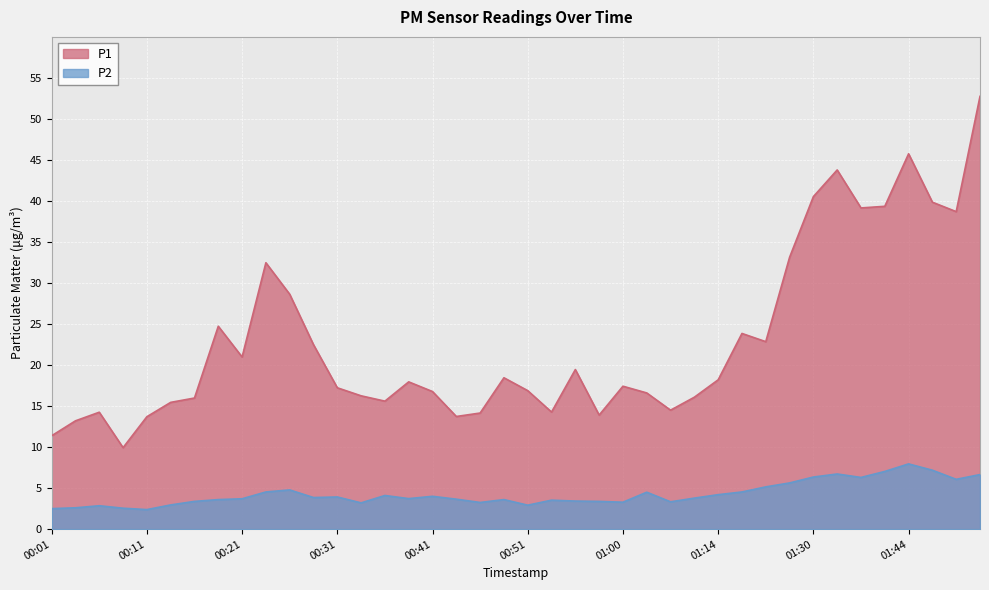

Which has a higher value, 00:51 or 01:46?

01:46